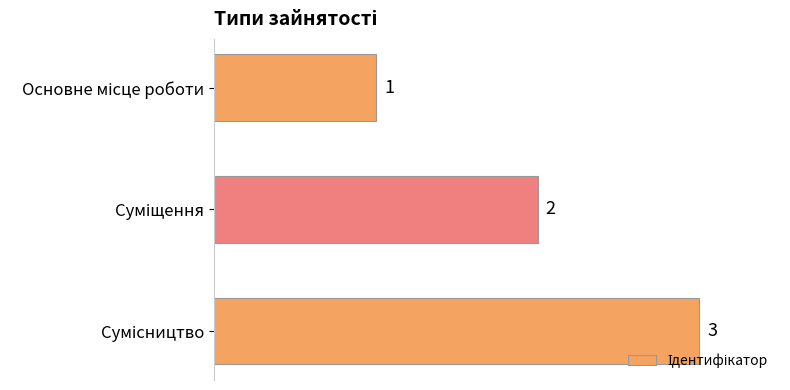

What is the value of the 1st bar from the top?

1